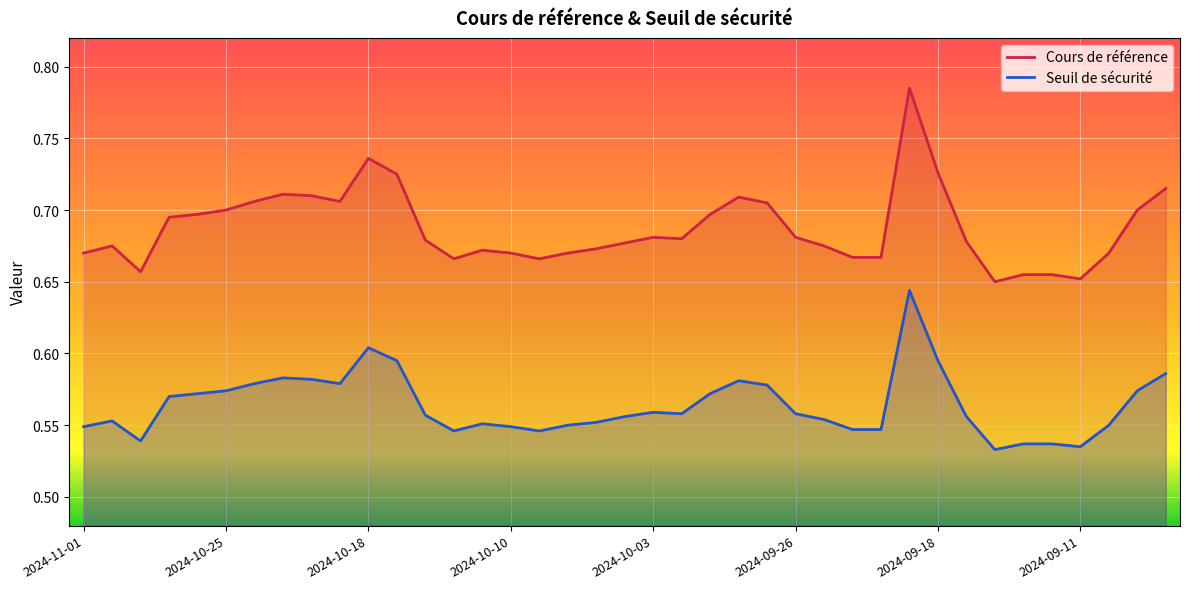

What is the greatest value displayed?

0.8